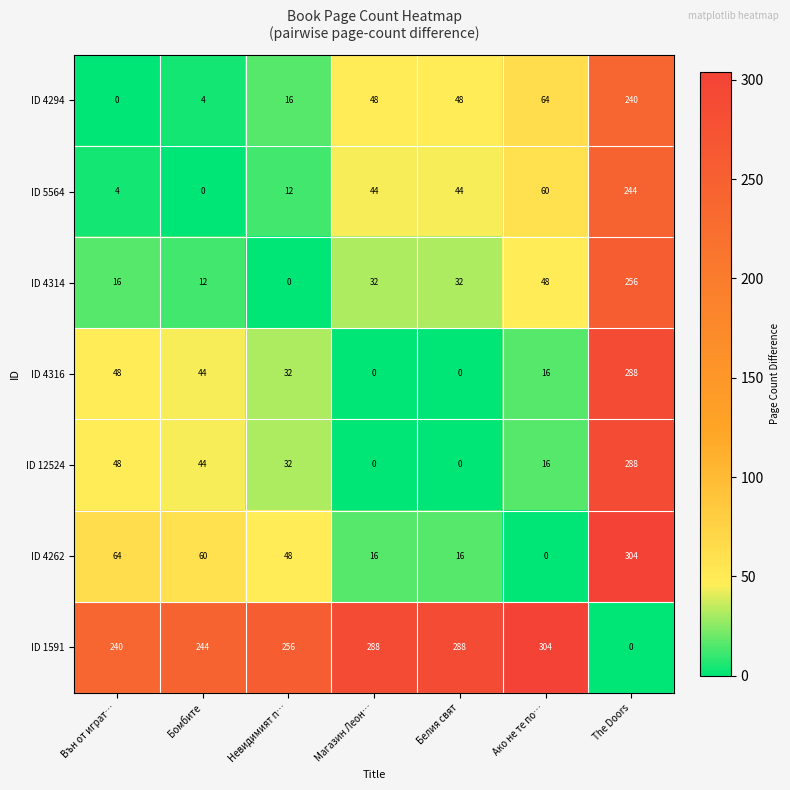

What is the difference between the maximum and minimum values in the ID 4316 series?

288